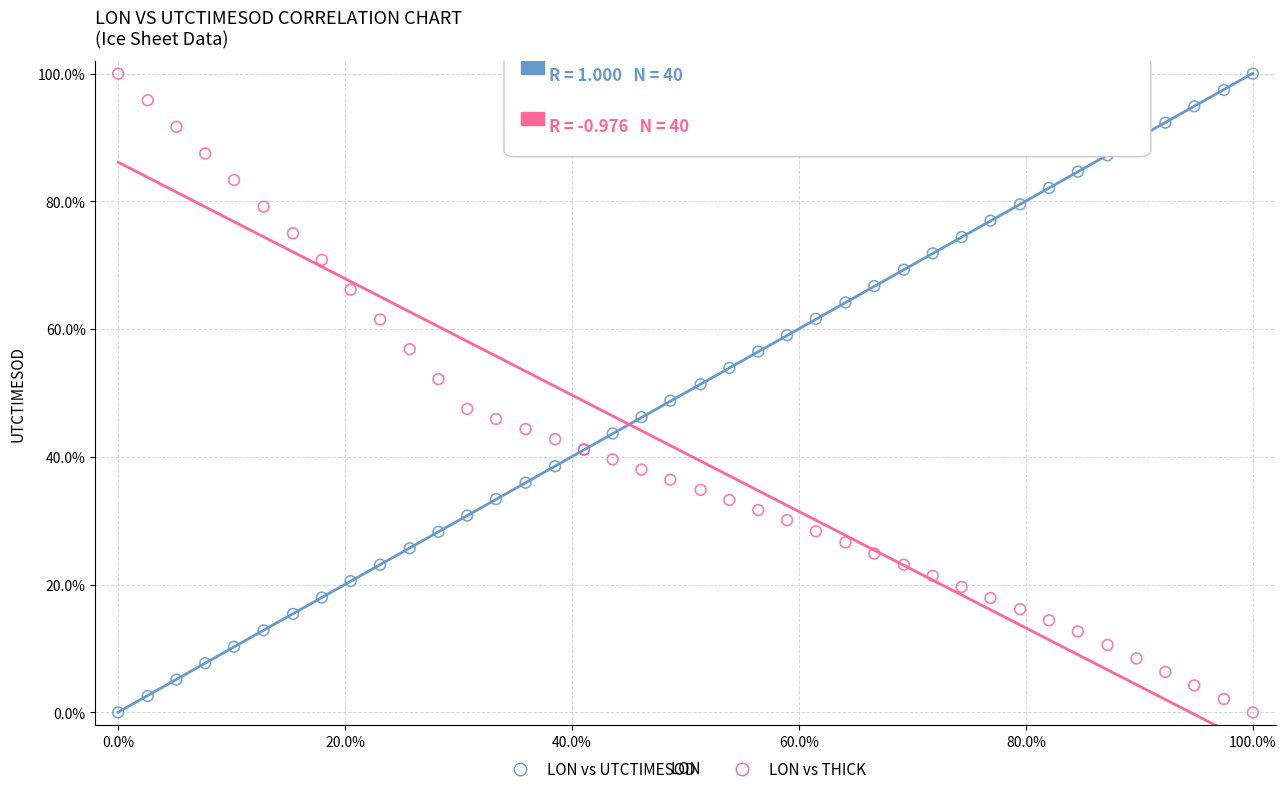

What is the X range (max minus min) for the scatter plot?

100.0